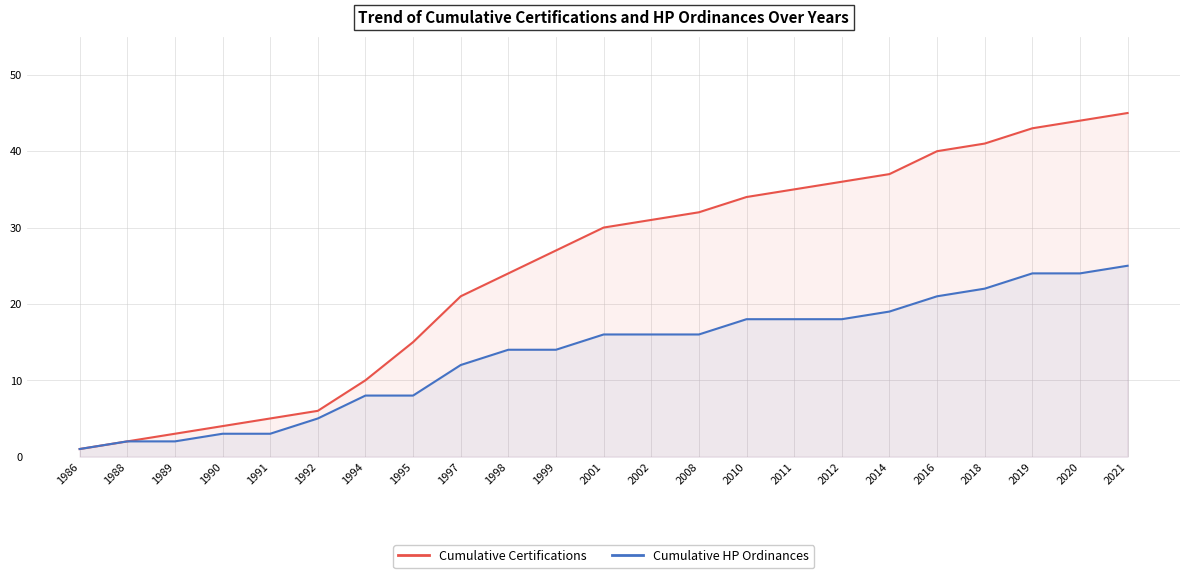

True or false: Cumulative Certifications and Cumulative HP Ordinances intersect in this chart.

False